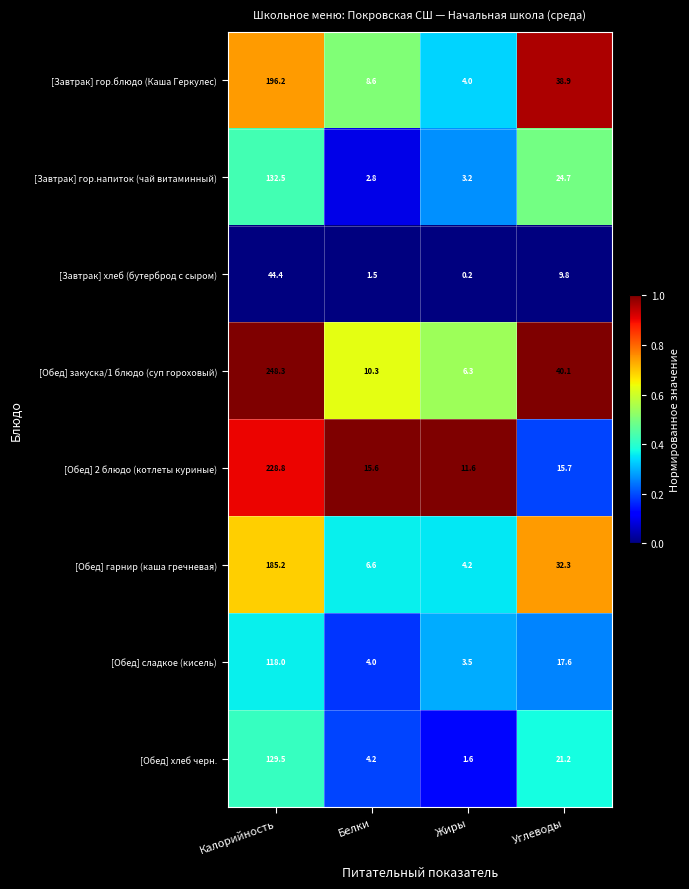

The [Завтрак] гор.блюдо (Каша Геркулес) series shows 69.7 at Калорийность. True or false?

False